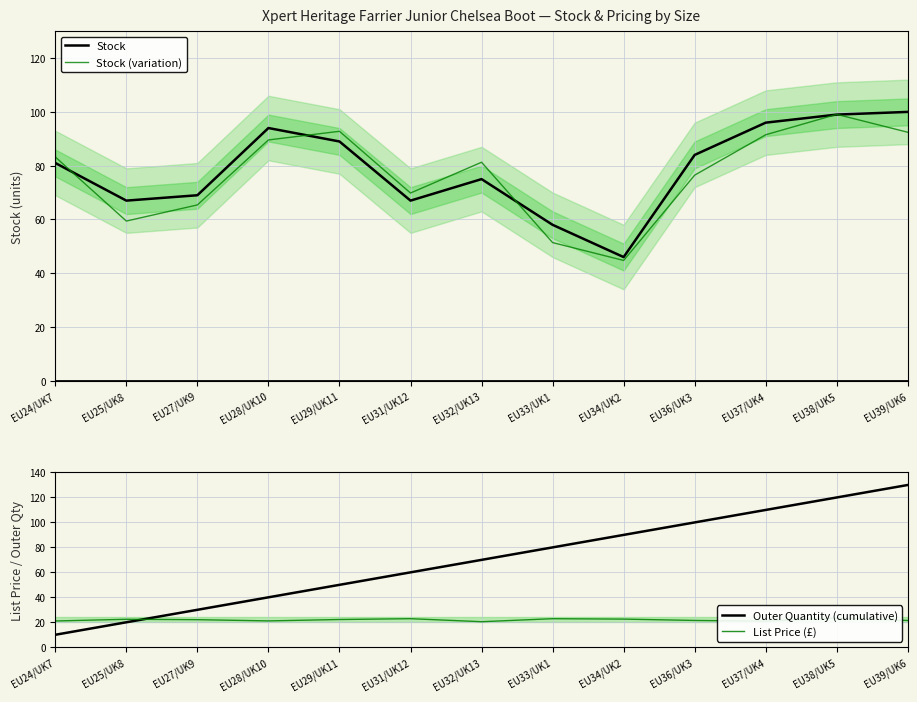

At how many categories does at least one series exceed 44?

13